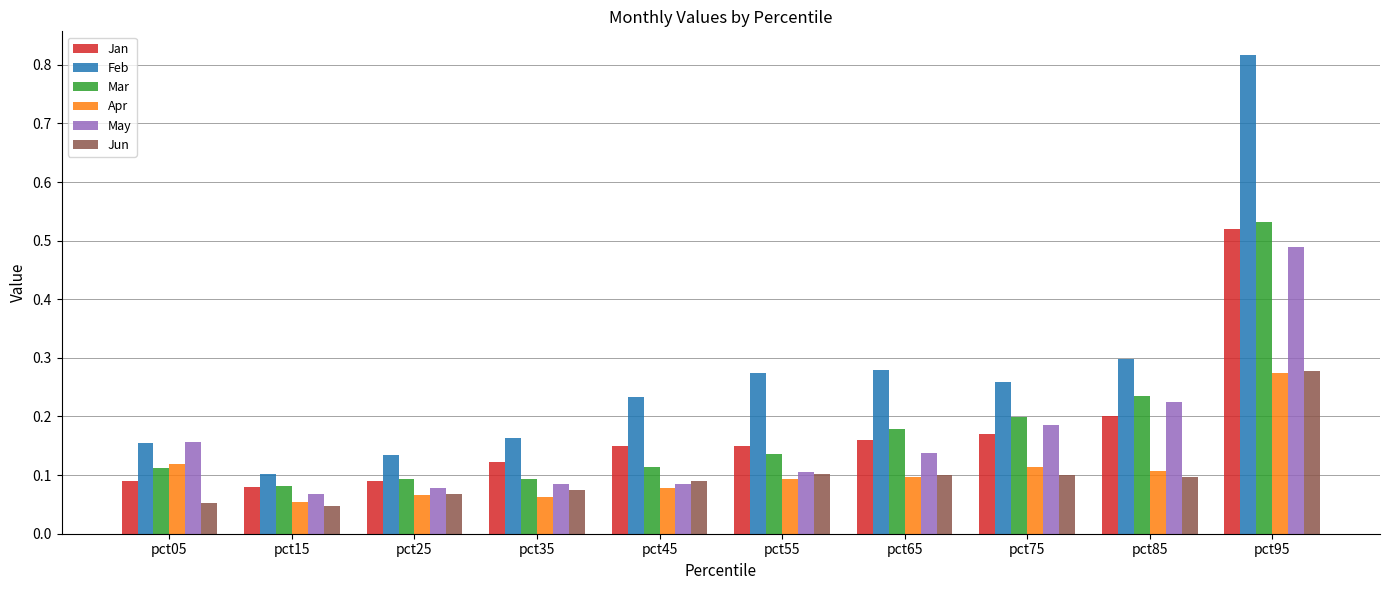

At how many categories does at least one series exceed 0?

10